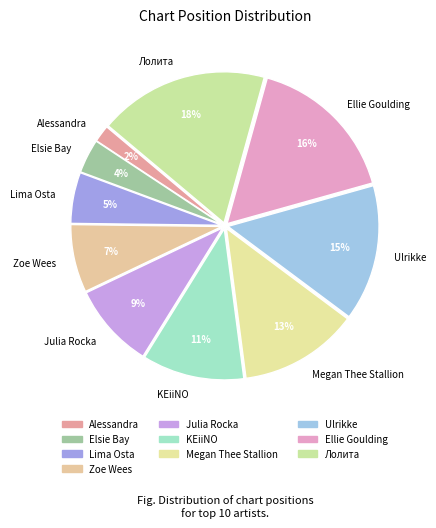

Combined, do Julia Rocka and Ellie Goulding account for over 50%?

No